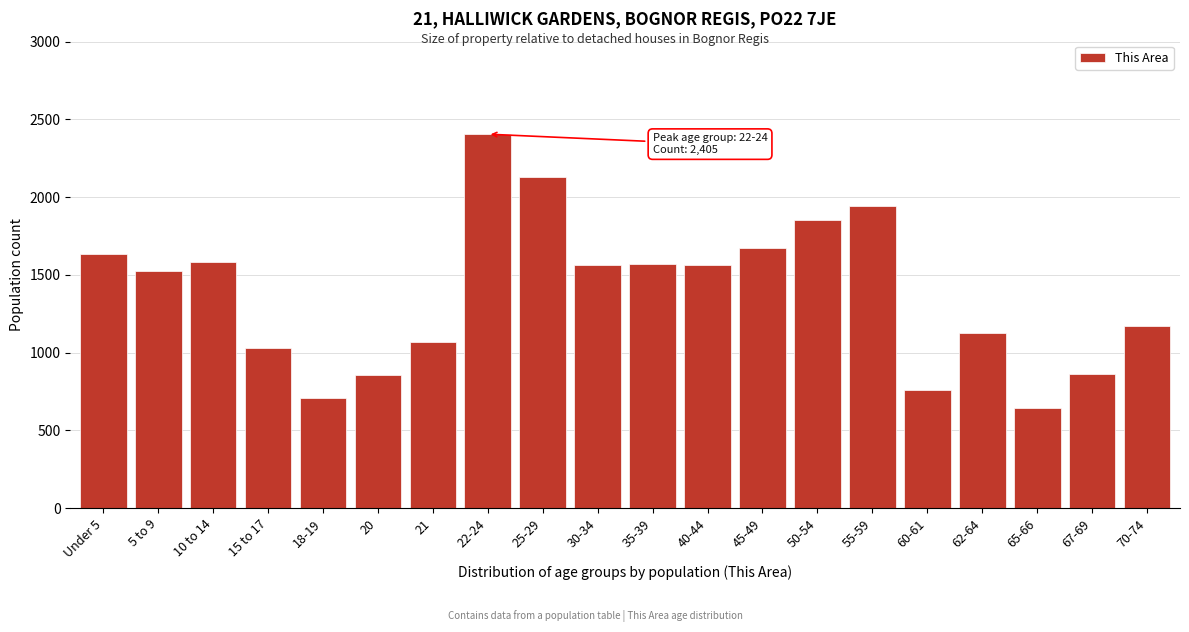

What is the approximate value at 70-74?

1174